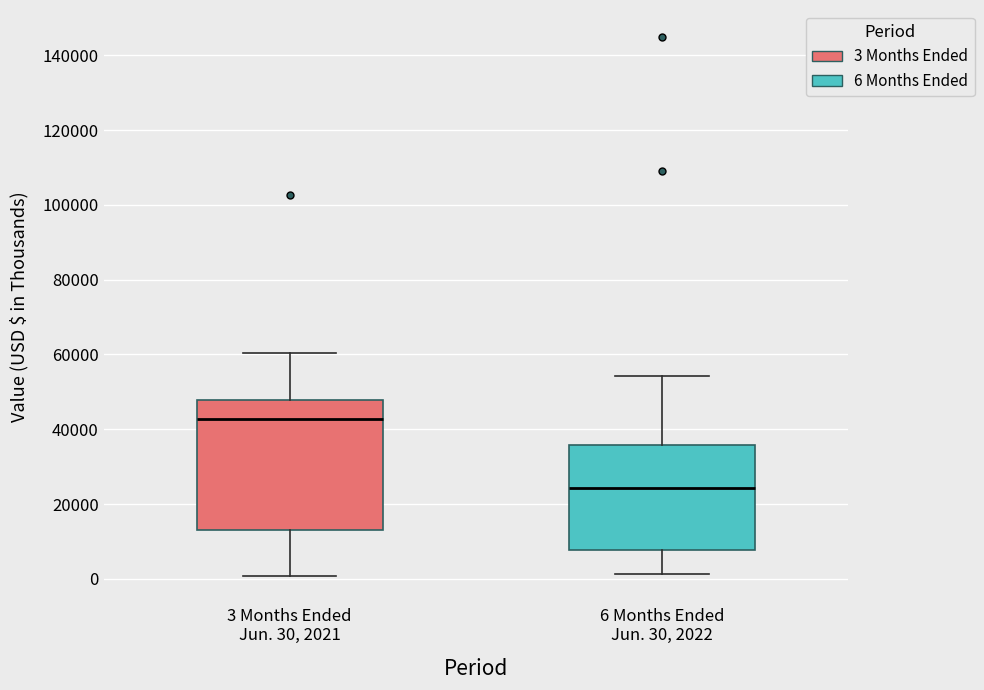

Reading left to right, read every box against the y-axis: the position of its median line, the range the box covers, and the ends of its whiskers. The values are not printed on the chart, so give them approximately, as read against the axis.

3 Months Ended Jun. 30, 2021: median 42000, box 12000 to 48000, whiskers 0 to 60000
6 Months Ended Jun. 30, 2022: median 24000, box 8000 to 36000, whiskers 2000 to 54000